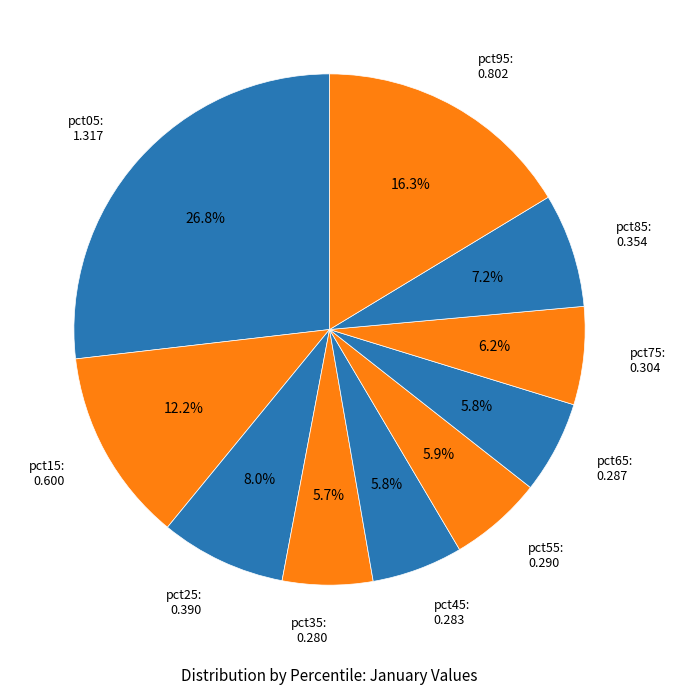

Do pct25: 0.390 and pct15: 0.600 together represent more than half of the pie?

No